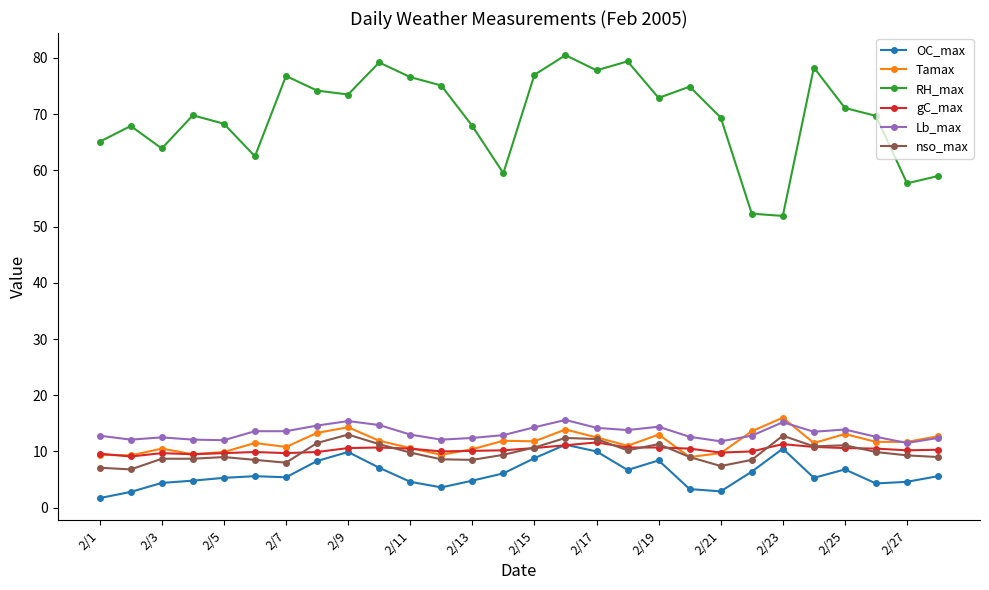

True or false: RH_max and gC_max cross at least once.

False